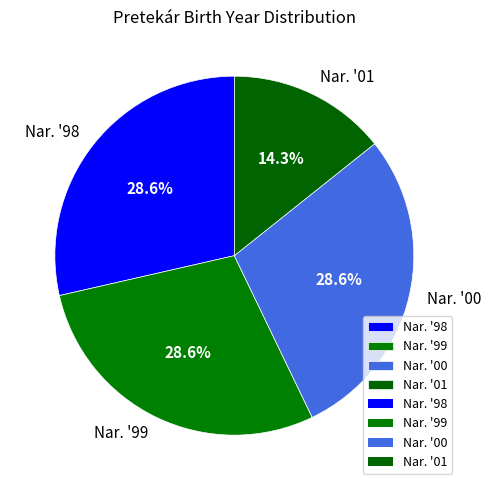

Does any single category account for the majority?

No